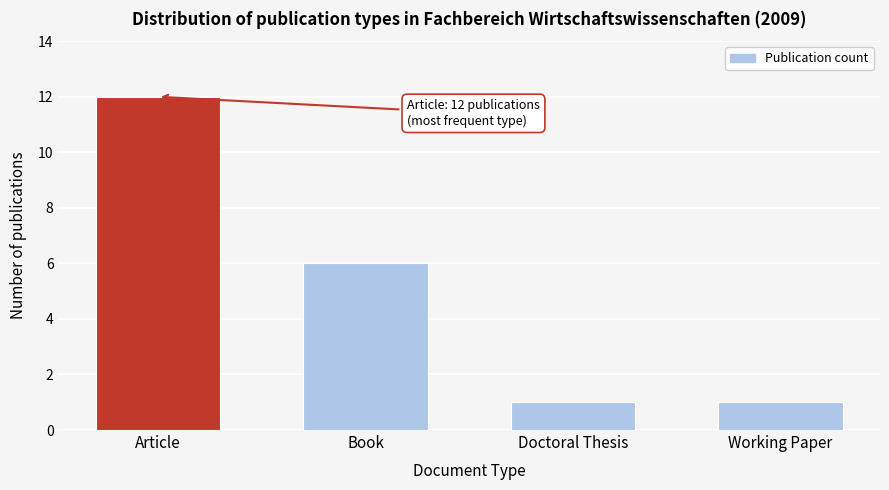

Reading left to right, extract all data points from this chart.

Article=12	Book=6	Doctoral Thesis=1	Working Paper=1